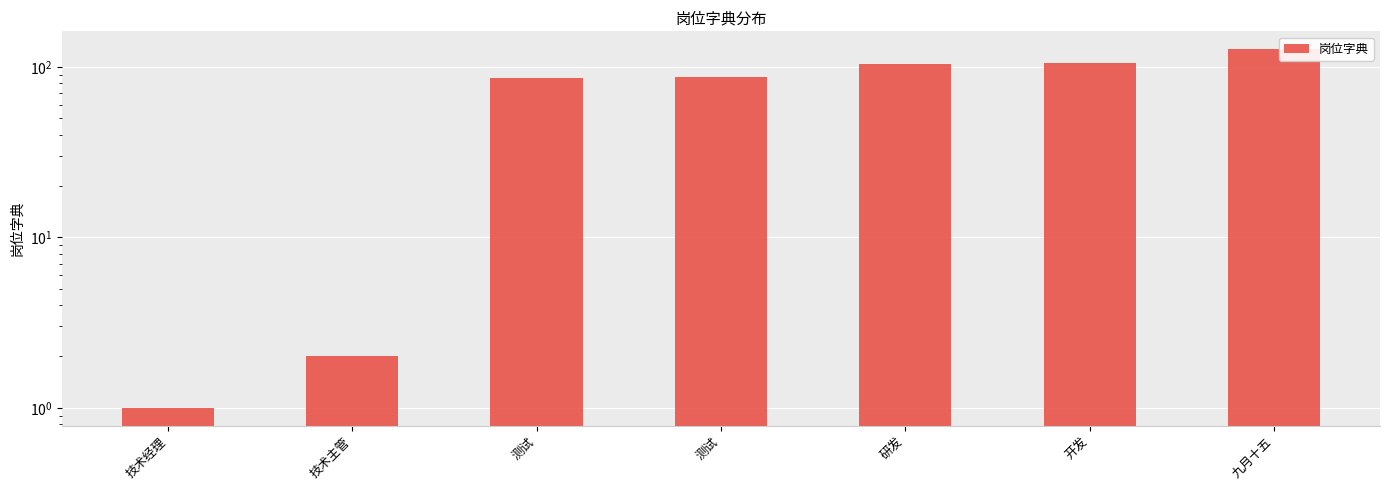

What is the greatest value displayed?

127